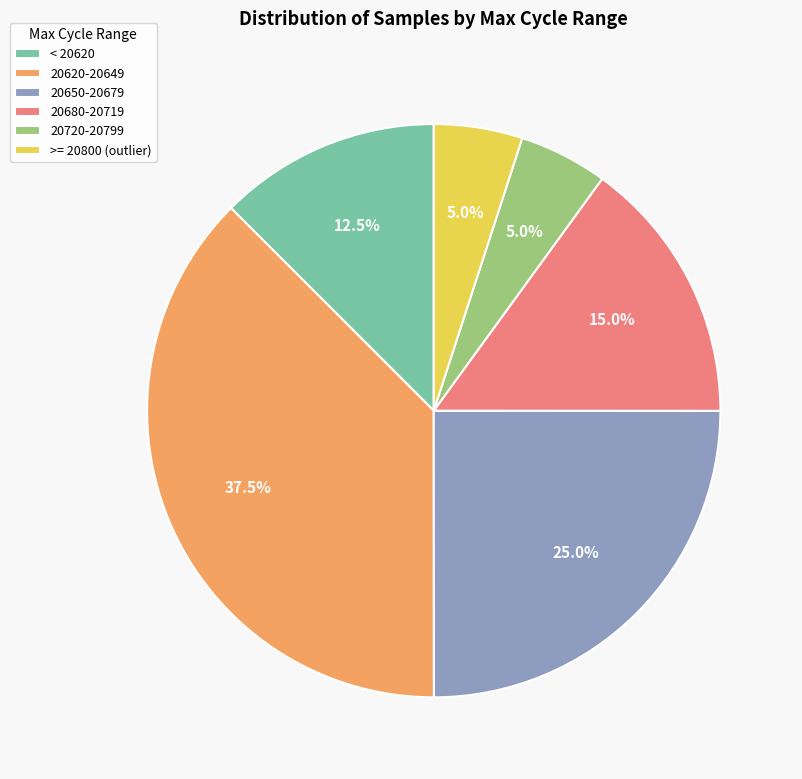

What portion of the pie excludes 20620-20649?

62.5%